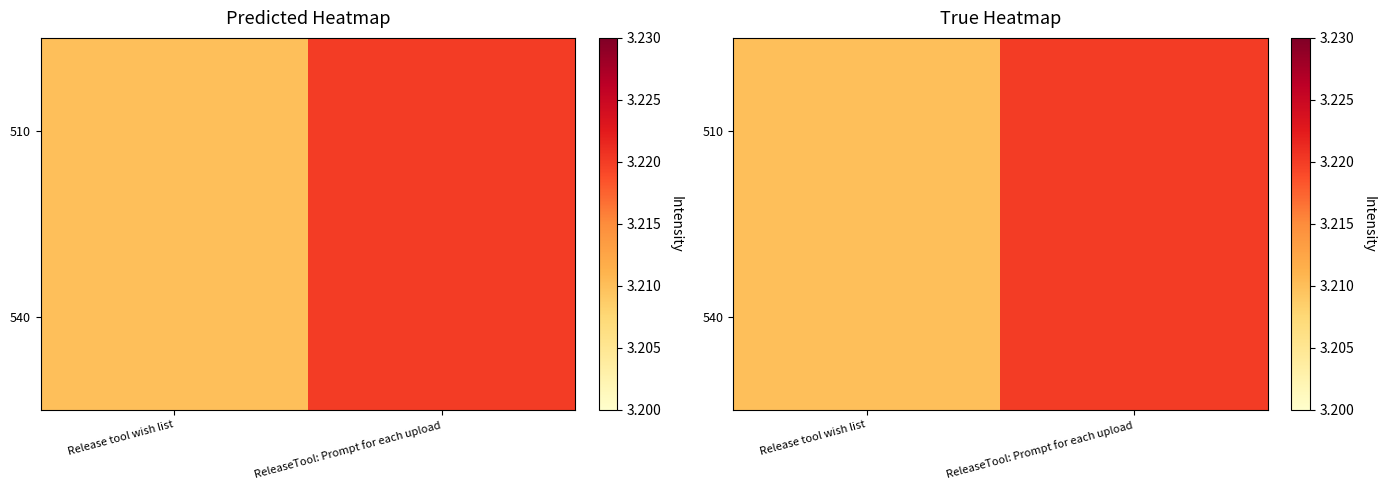

What is the sum of the 510 values at ReleaseTool: Prompt for each upload and Release tool wish list?

6.4